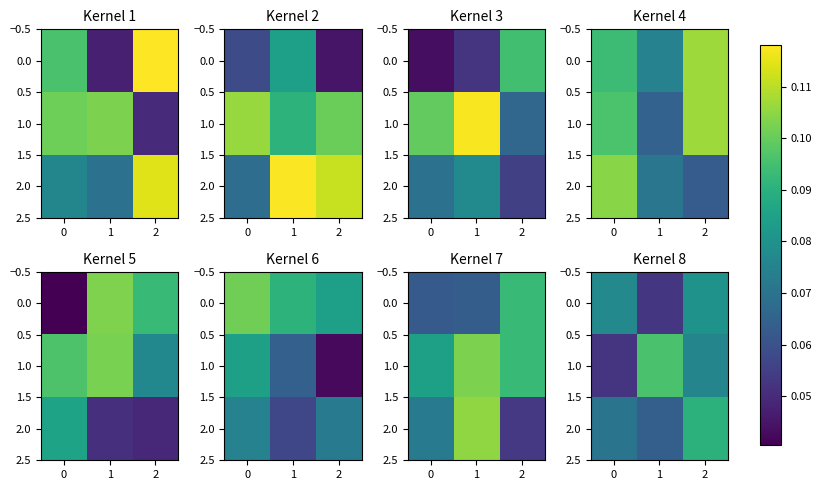

Which series changed the most between 0 and 1?

row_0